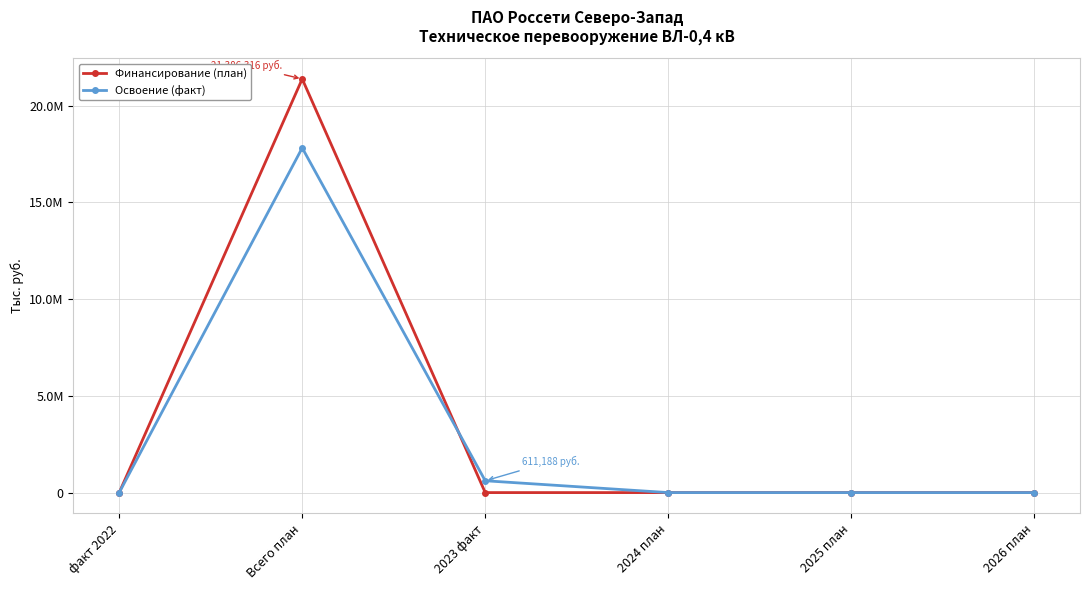

What are all the series names shown in the legend?

Финансирование (план), Освоение (факт)